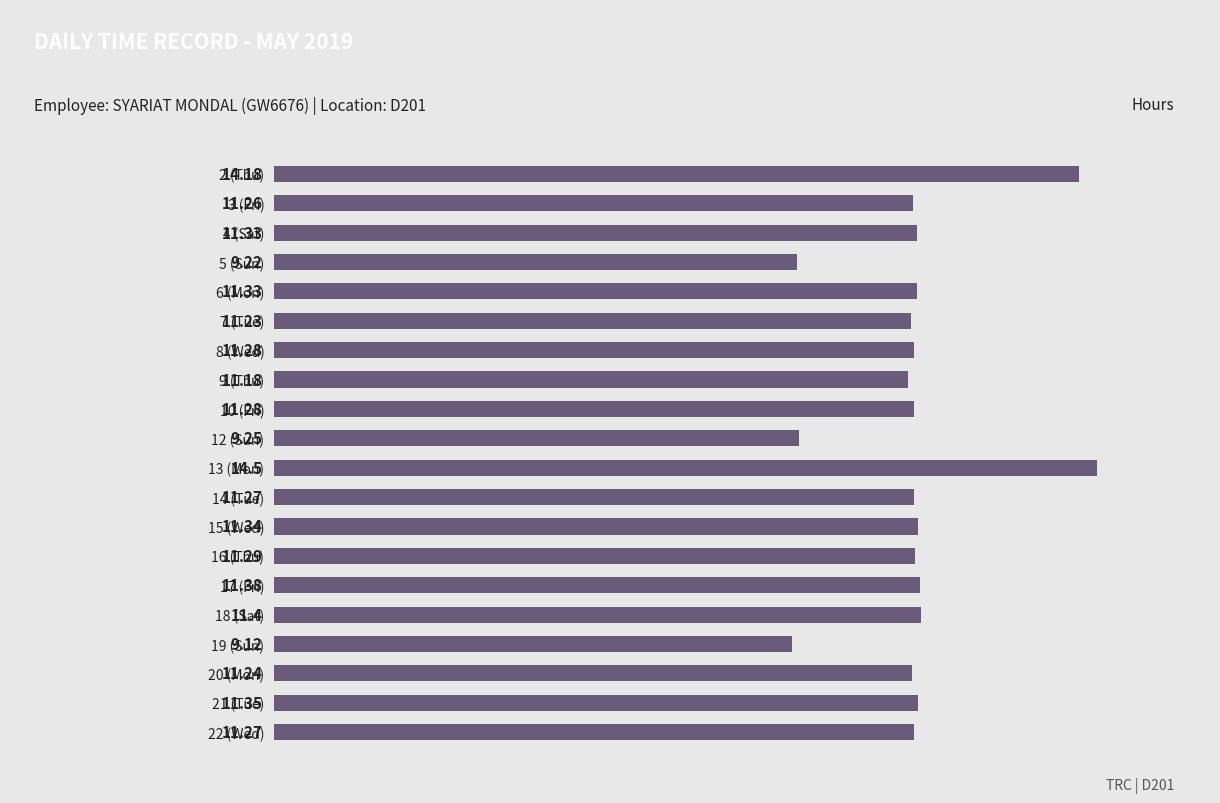

What is the average value?

11.3